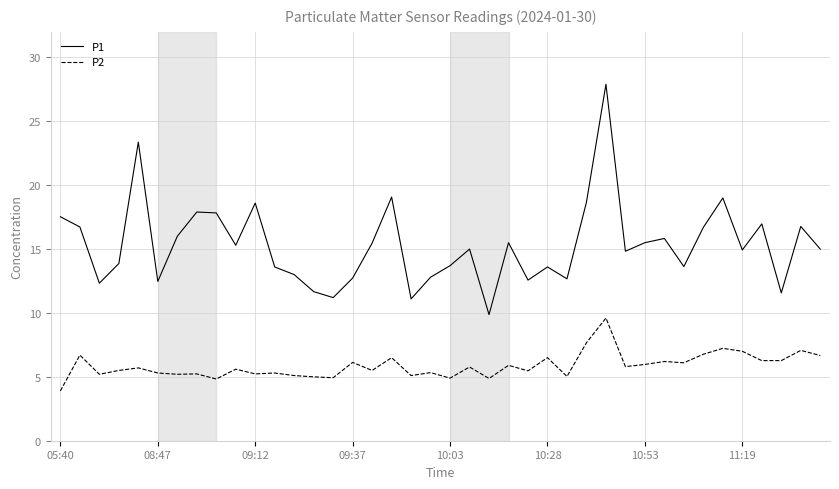

What is the highest value of the P2 series?

9.6